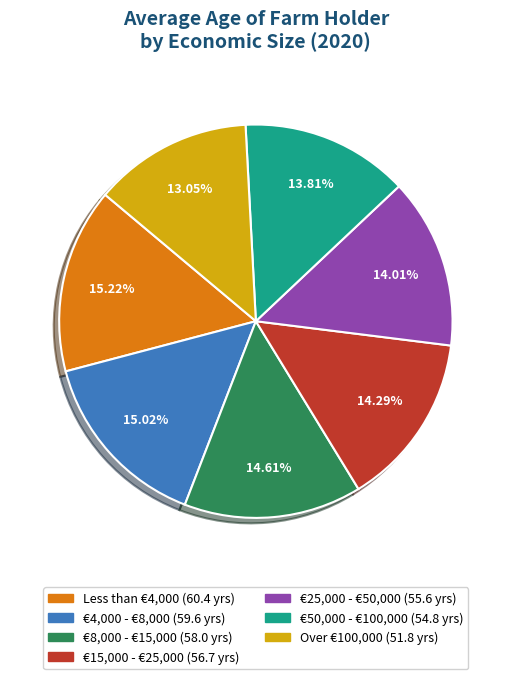

How much of the chart is everything except €4,000 - €8,000?

85.0%